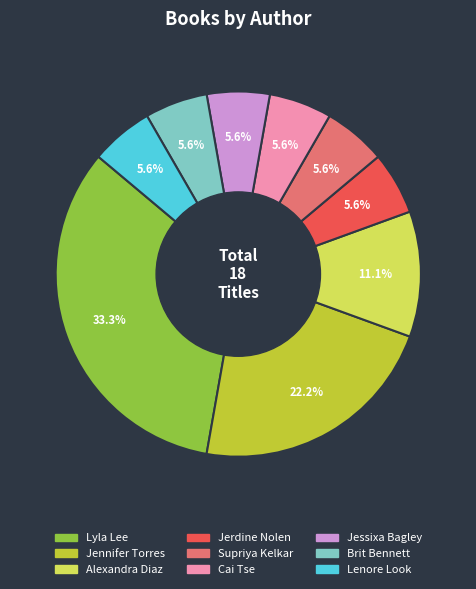

Is there any slice that represents more than half of the pie?

No